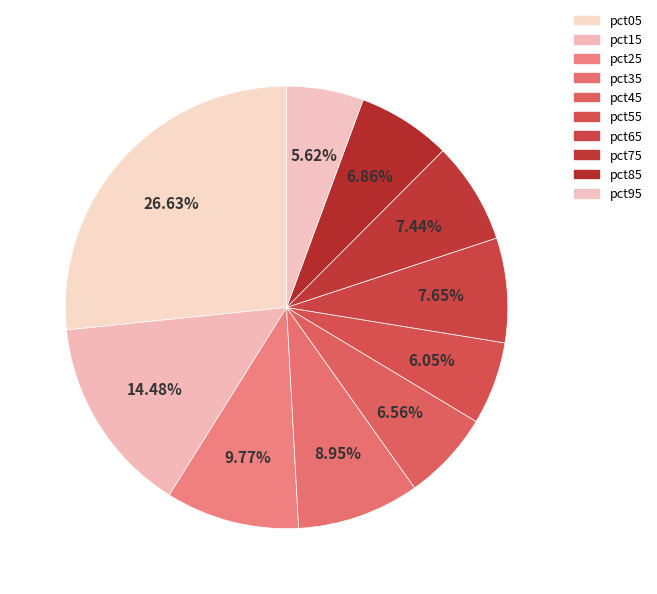

How many segments does this pie chart have?

10